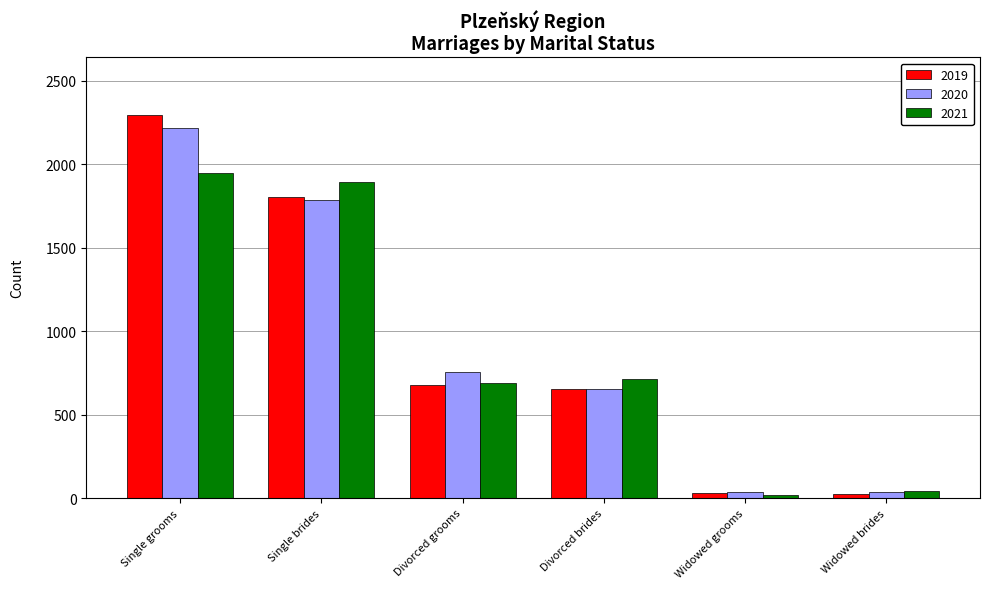

What is the difference between the second highest and second lowest values in the 2021 series?

1849